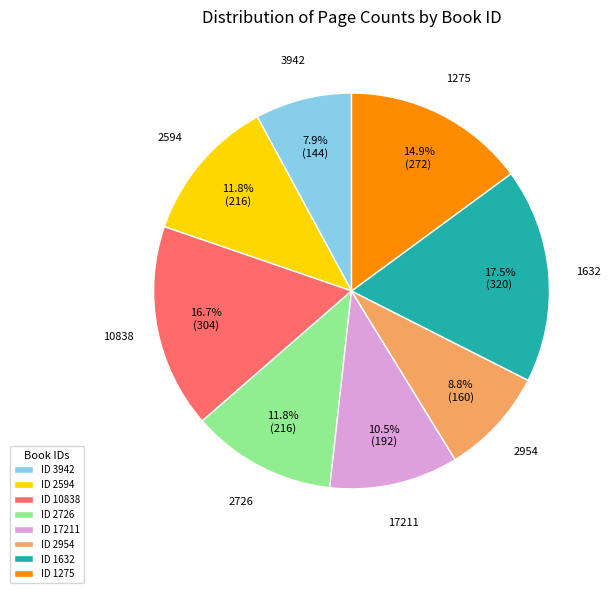

To the nearest percent, what is the difference between the largest and smallest slice percentages?

10%